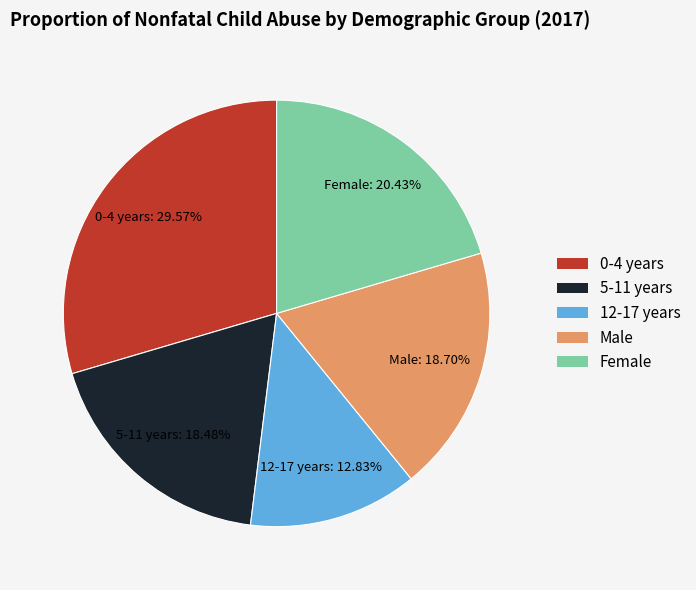

Is it true that Female is 7% of the pie?

False